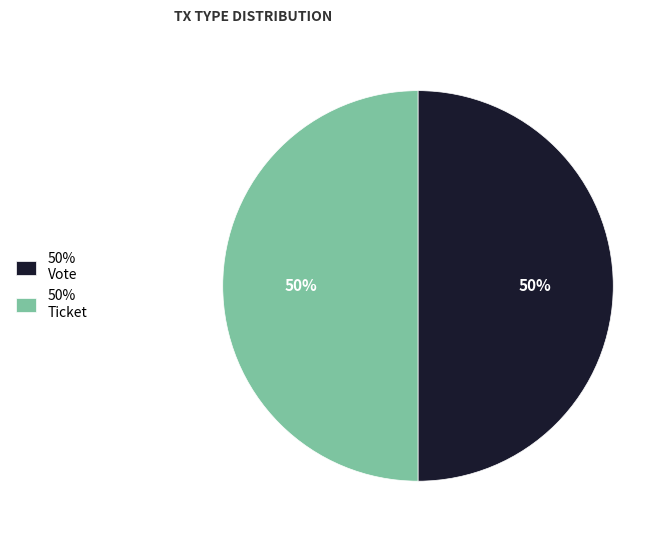

Is the sum of 50% Ticket and 50% Vote greater than half?

Yes